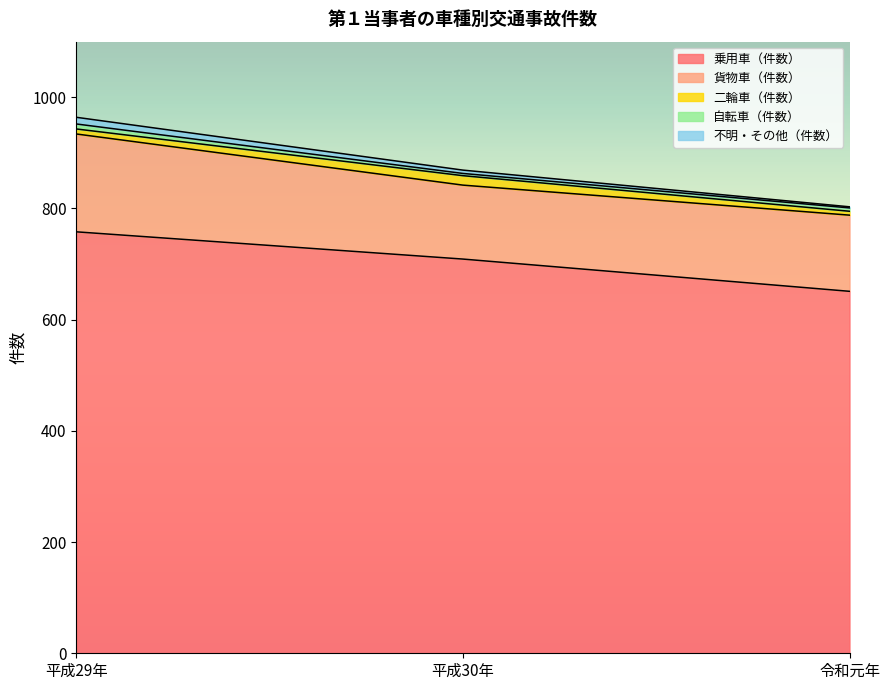

What is the total value across all series at 平成29年?

964